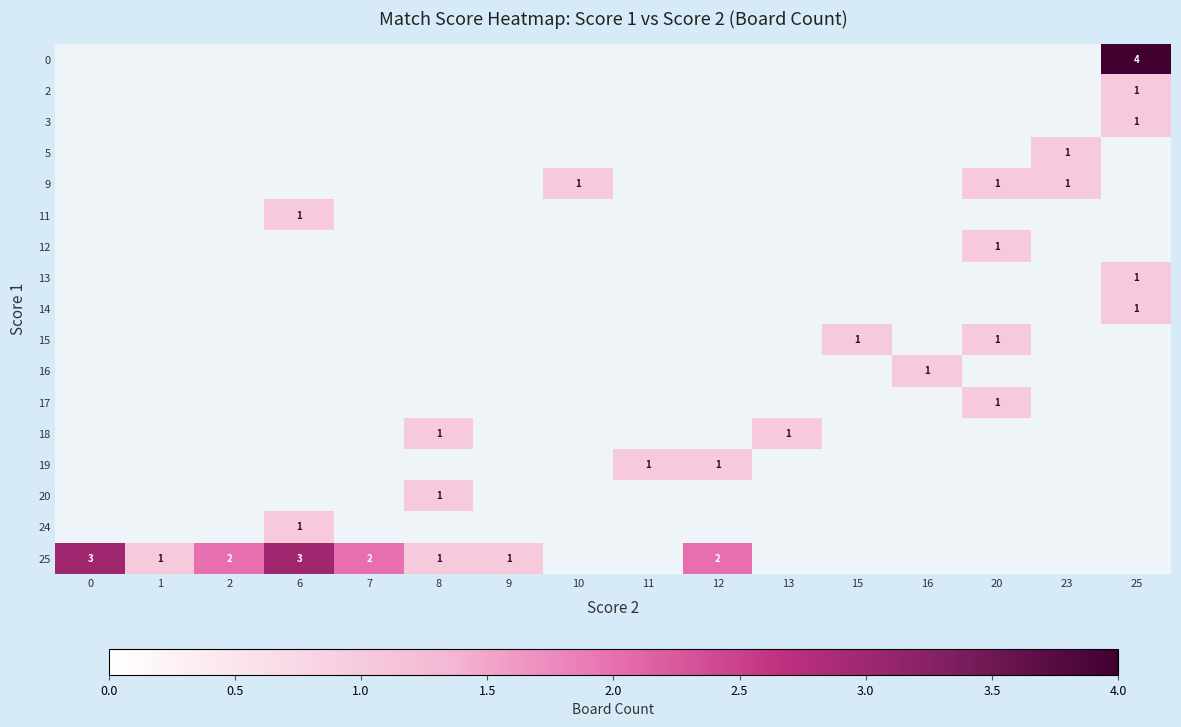

The 25 series shows 1 at 8. True or false?

True